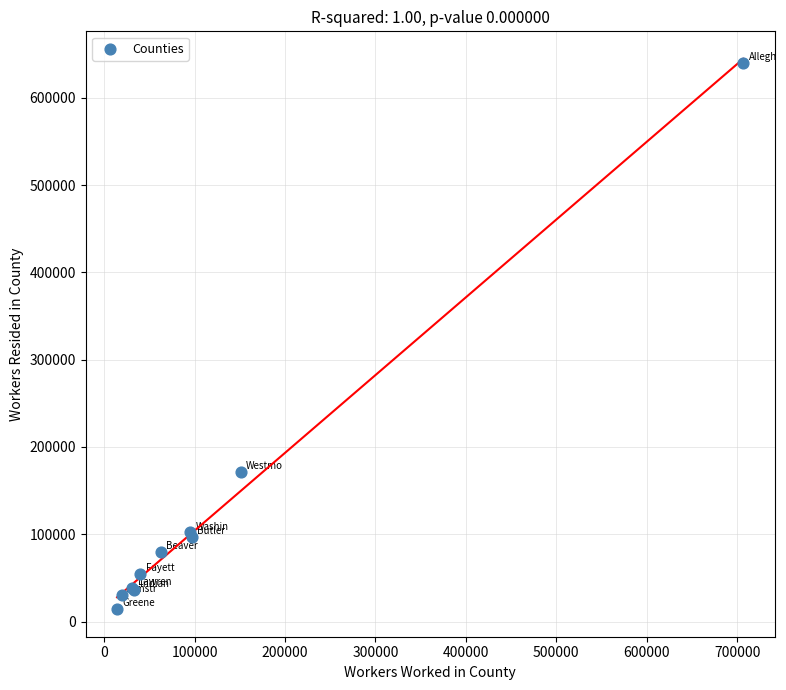

What Y value in the scatter plot is closest to 327131?

171612